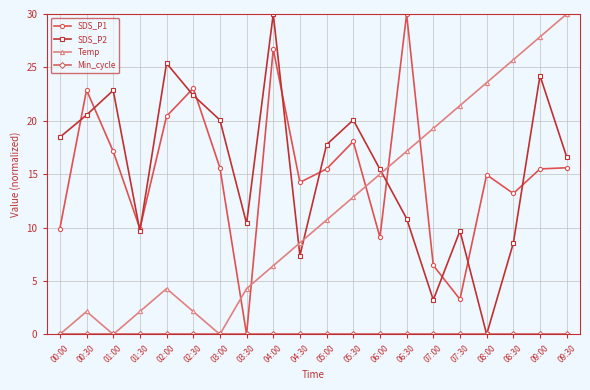

At which category is the sum across all series the highest?

09:00